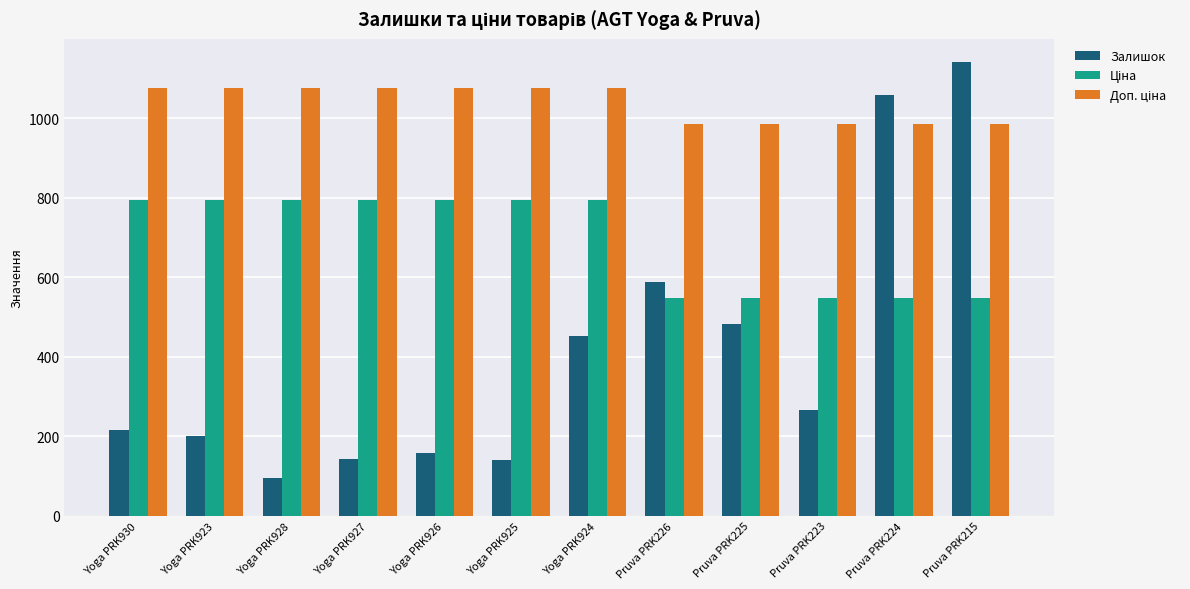

Which series has the widest spread of values?

Залишок